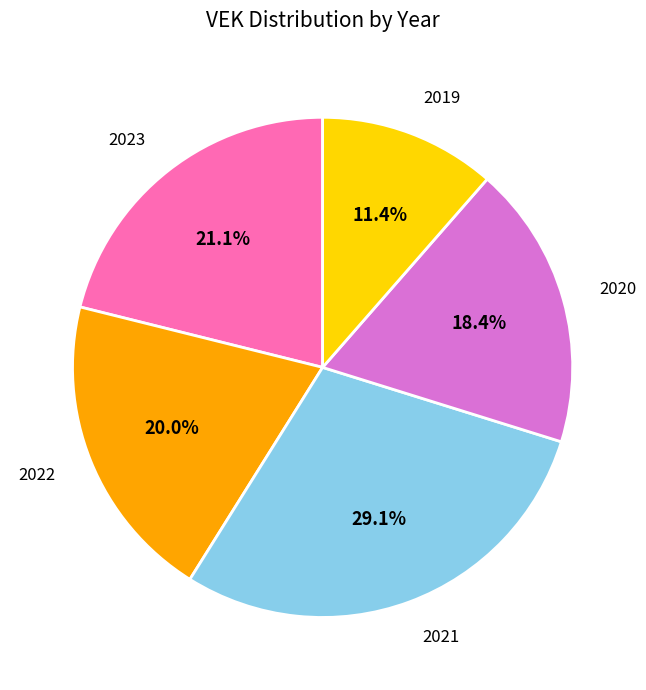

Which category has the smallest portion of the pie?

2019